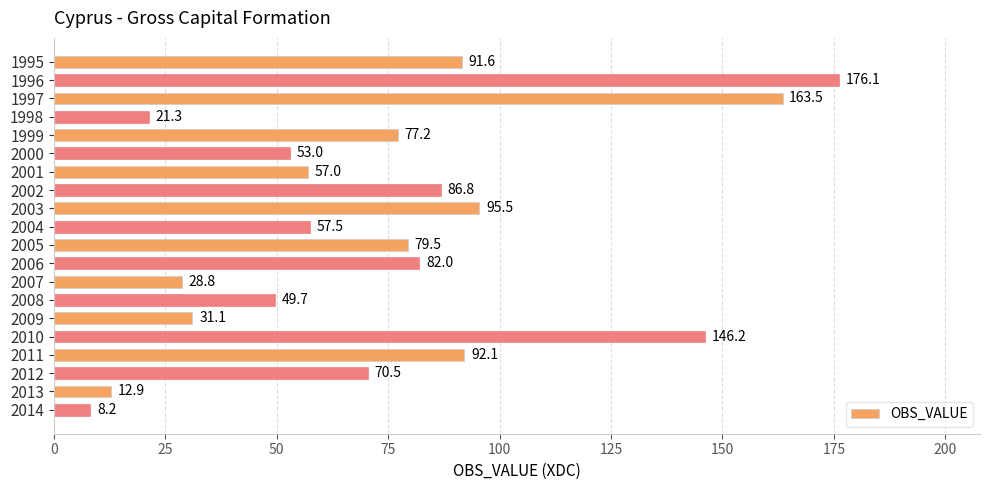

How many bars are there in total?

20